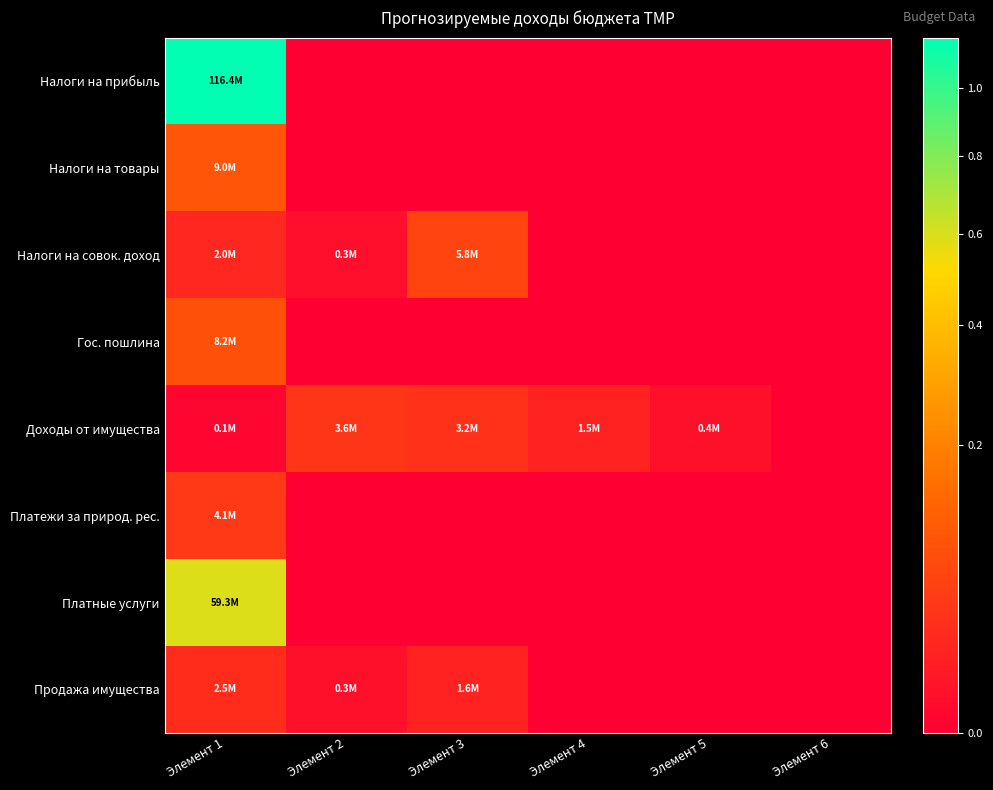

Count the number of data series in this chart.

8